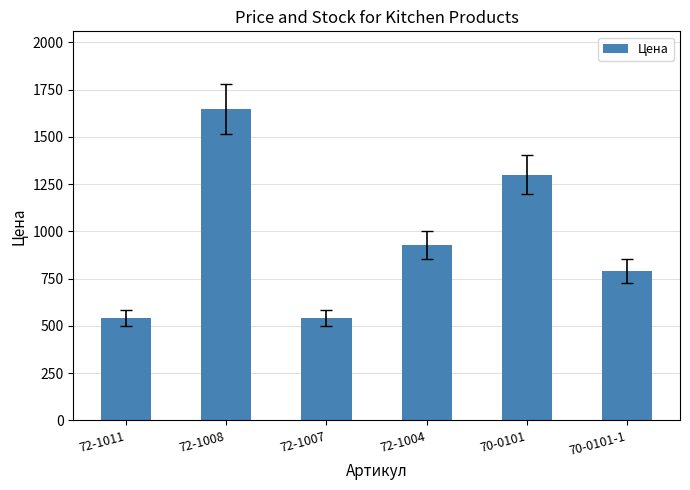

Which has a higher value, 70-0101-1 or 72-1011?

70-0101-1